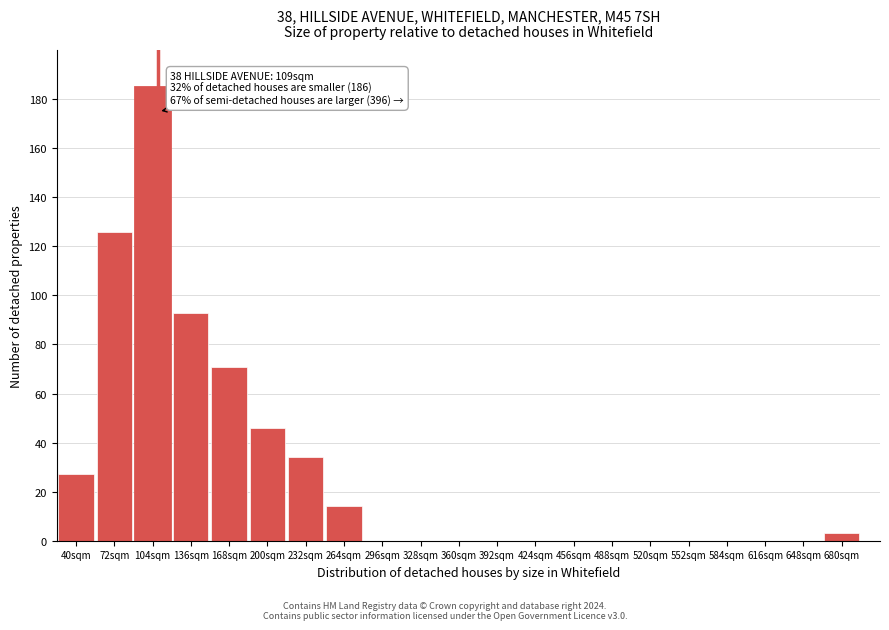

Reading left to right, transcribe all the data shown in this chart.

40sqm=27	72sqm=126	104sqm=185	136sqm=93	168sqm=71	200sqm=46	232sqm=34	264sqm=14	296sqm=0	328sqm=0	360sqm=0	392sqm=0	424sqm=0	456sqm=0	488sqm=0	520sqm=0	552sqm=0	584sqm=0	616sqm=0	648sqm=0	680sqm=3